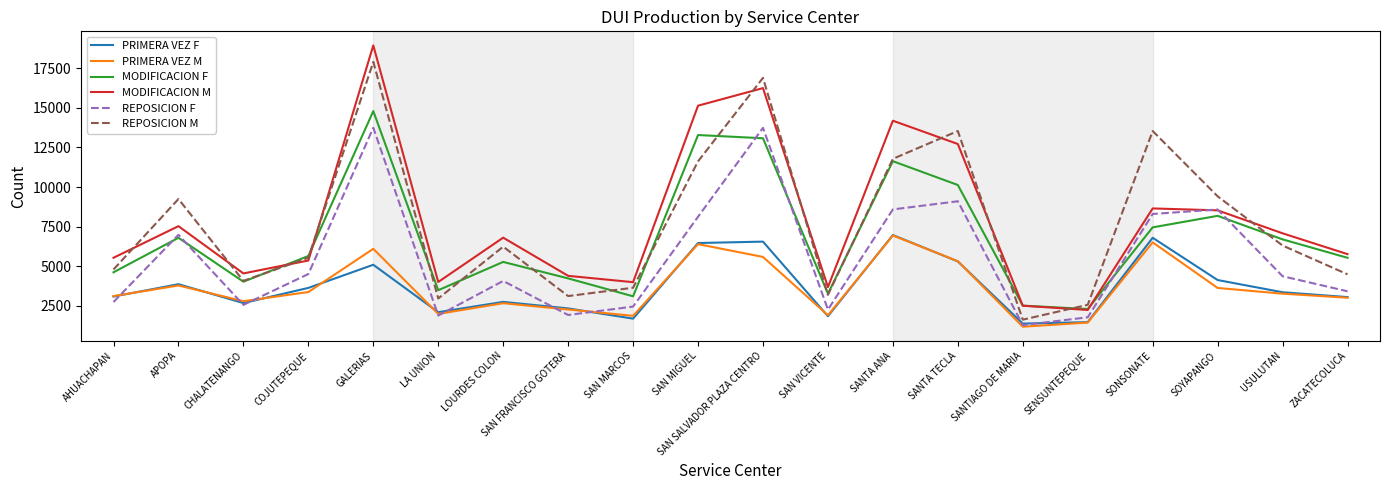

Rank the series at SONSONATE from lowest to highest value.

PRIMERA VEZ M, PRIMERA VEZ F, MODIFICACION F, REPOSICION F, MODIFICACION M, REPOSICION M